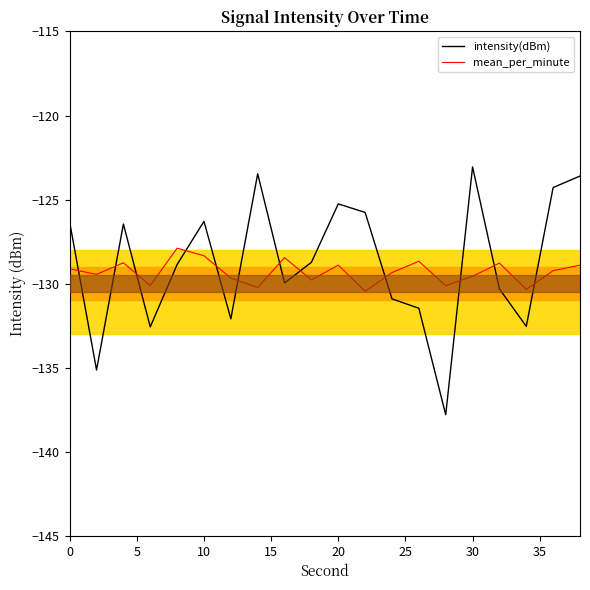

What are all the series names shown in the legend?

intensity(dBm), mean_per_minute